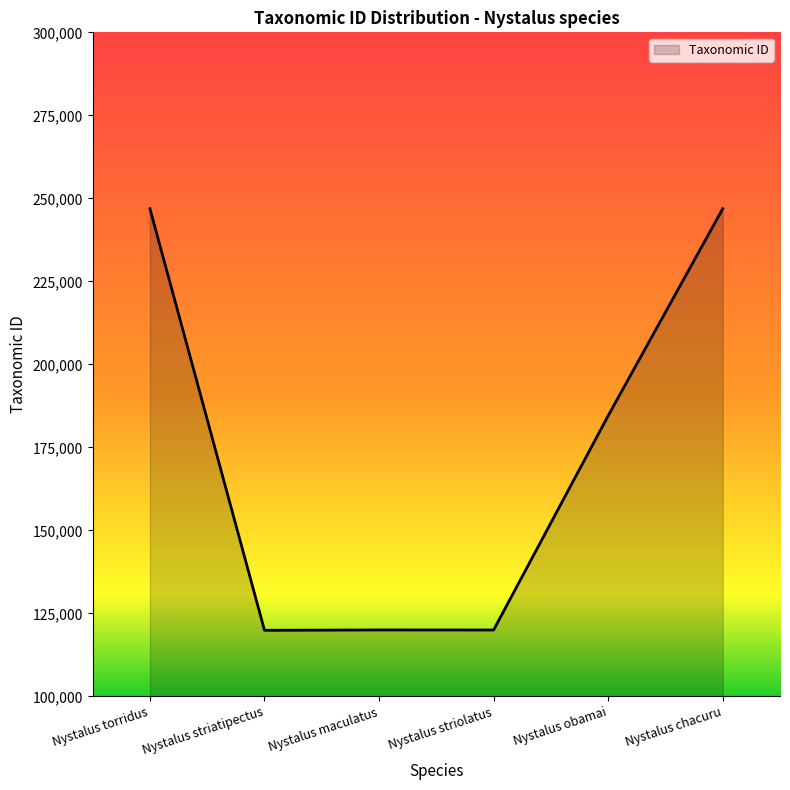

How many lines are shown in the chart?

1